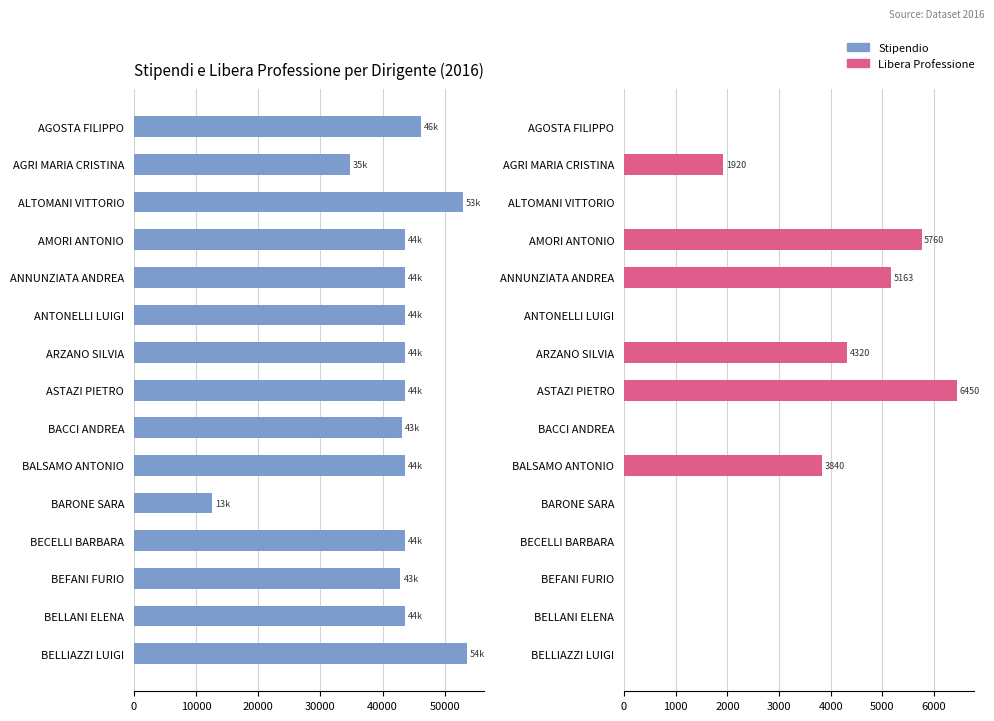

Which series has the largest total across all categories?

Stipendio